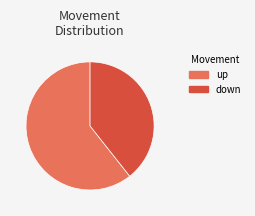

The up slice represents 61% of the pie. True or false?

True